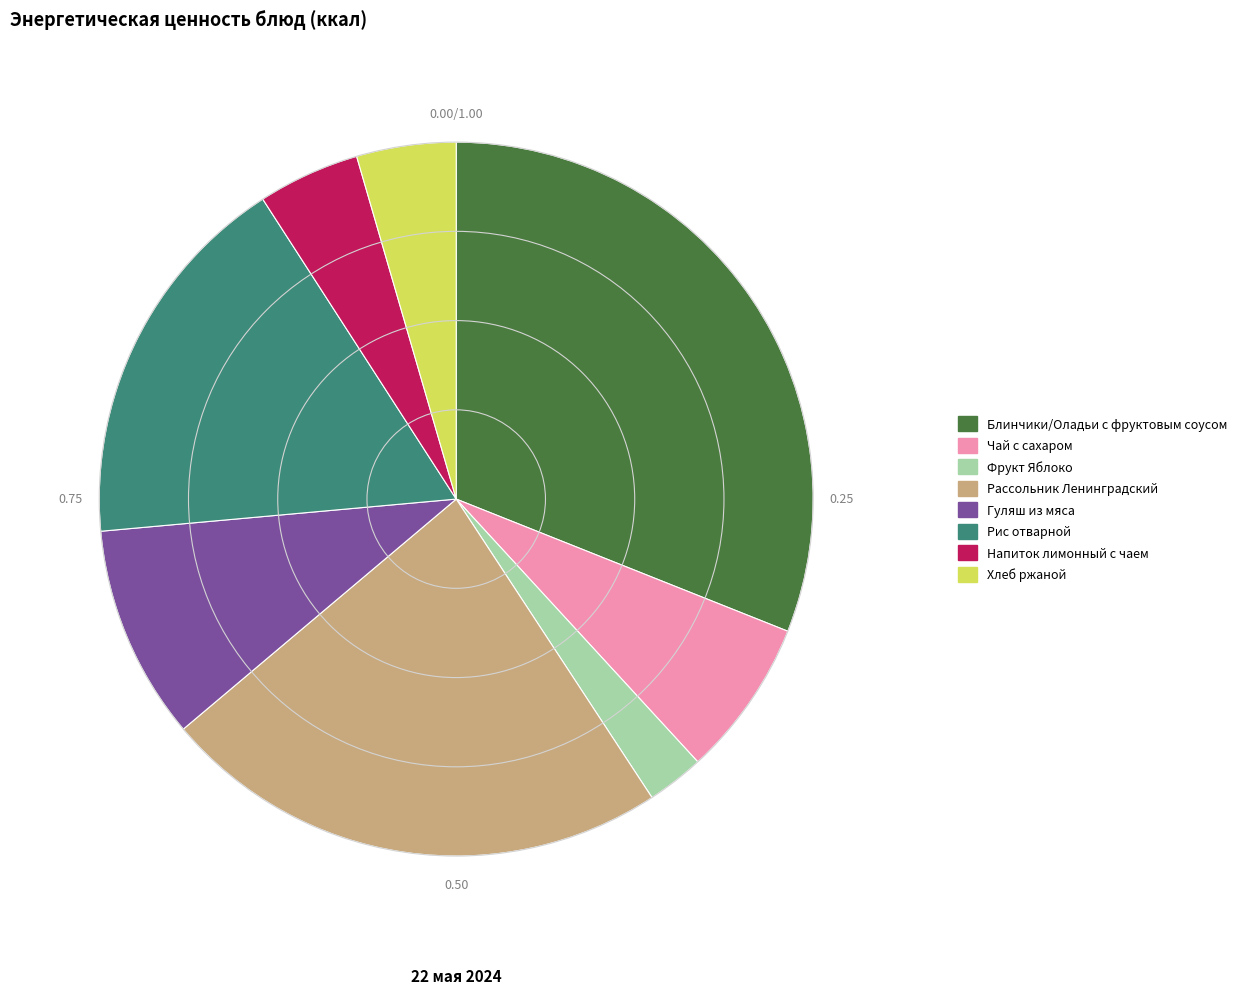

Is Напиток лимонный с чаем the majority of the pie?

No